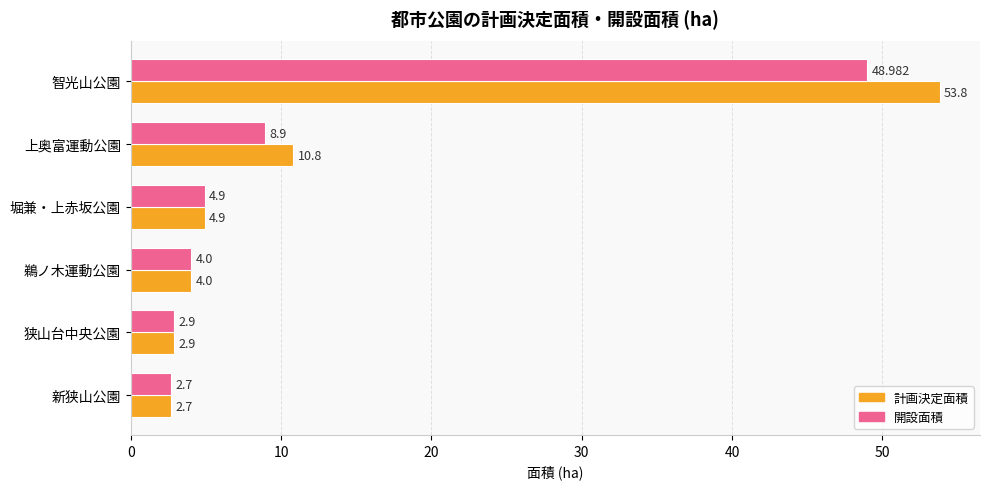

List the series in order of their peak value, lowest first.

開設面積, 計画決定面積